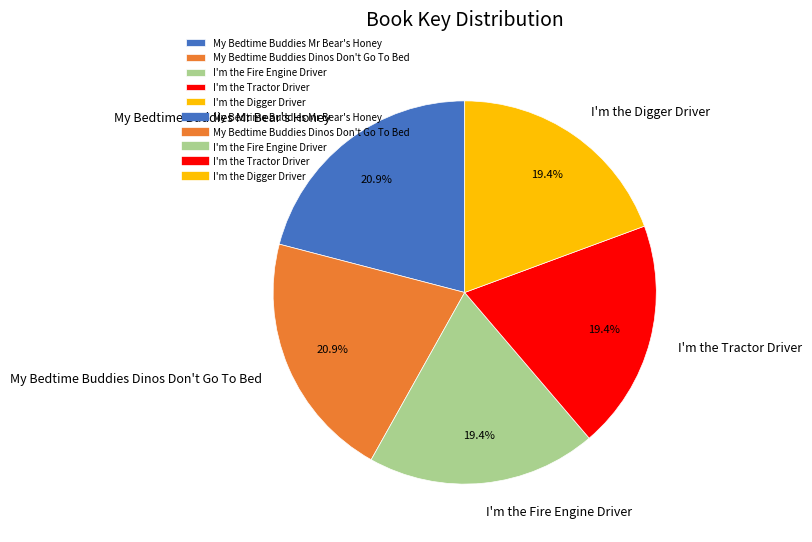

What percentage is the I'm the Fire Engine Driver slice, to the nearest percent?

19%